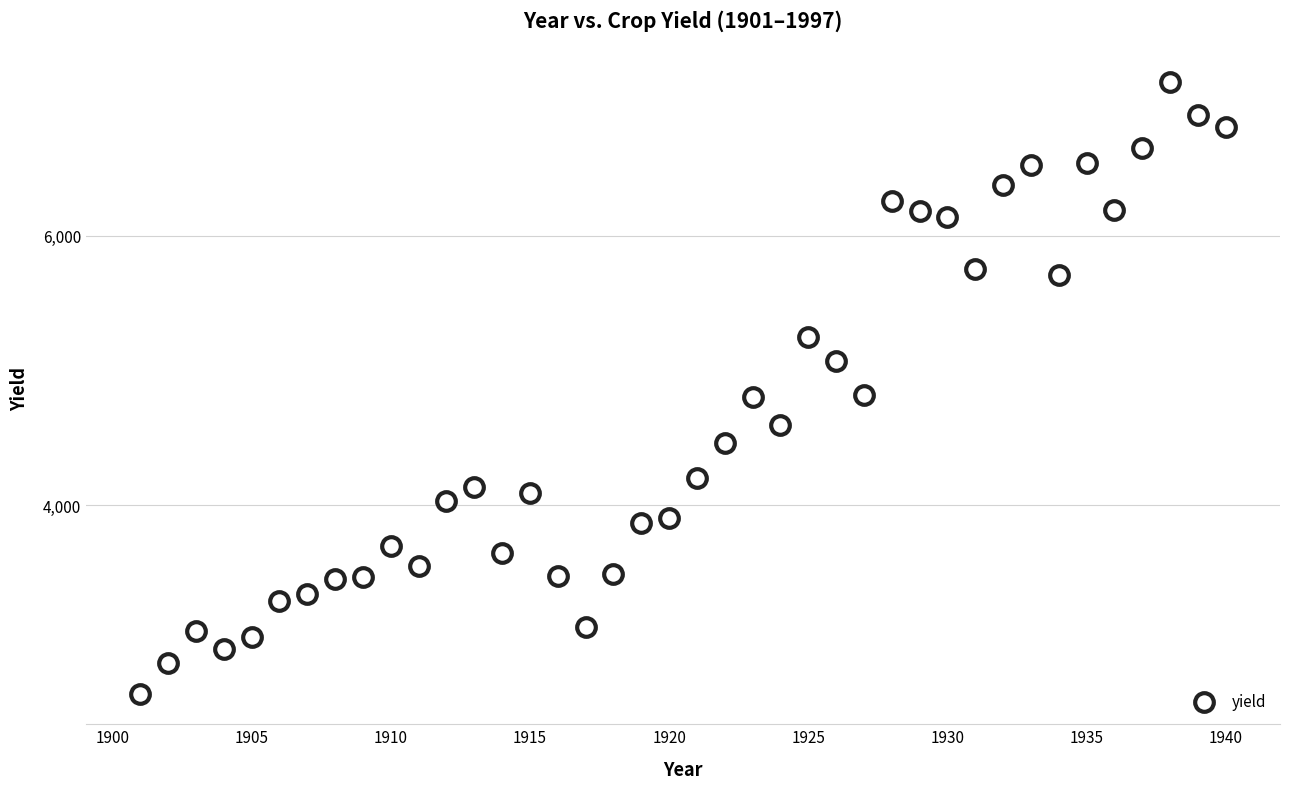

What is the range of X values (max minus min)?

39